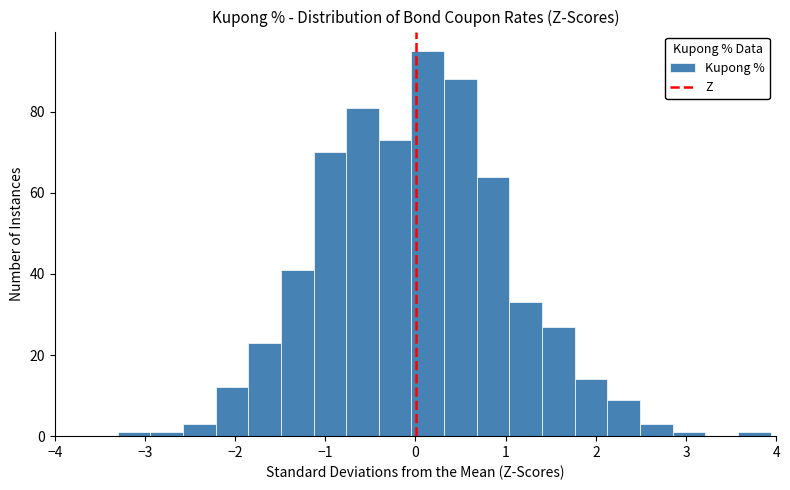

Read against the x-axis, roughly where is the centre of the tallest bar?

0.1